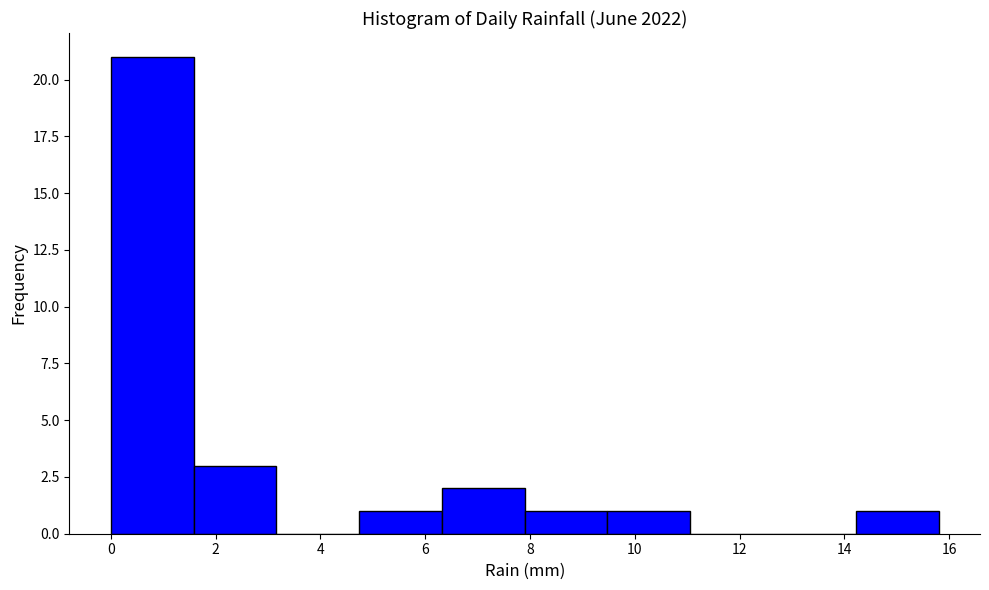

Reading left to right, transcribe this chart: for each bar, give the range it covers on the x-axis and its height. Neither the bar edges nor the heights are printed on the chart, so give them approximately, as read against the axes.

0.00 to 1.58: 21
1.58 to 3.16: 3
3.16 to 4.74: 0
4.74 to 6.32: 1
6.32 to 7.90: 2
7.90 to 9.48: 1
9.48 to 11.06: 1
11.06 to 12.64: 0
12.64 to 14.22: 0
14.22 to 15.80: 1